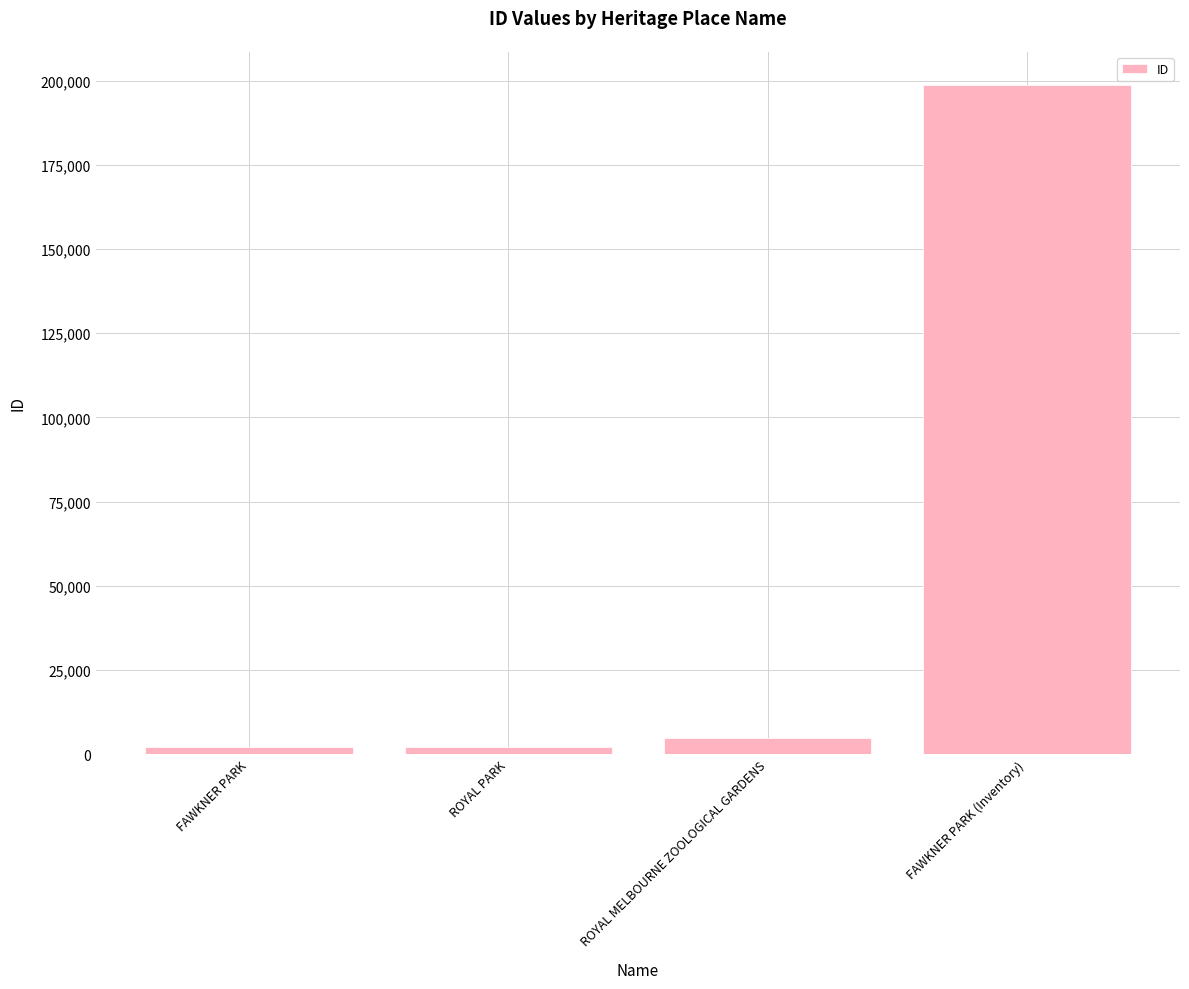

The chart shows a value of 198656 at FAWKNER PARK (Inventory). True or false?

True